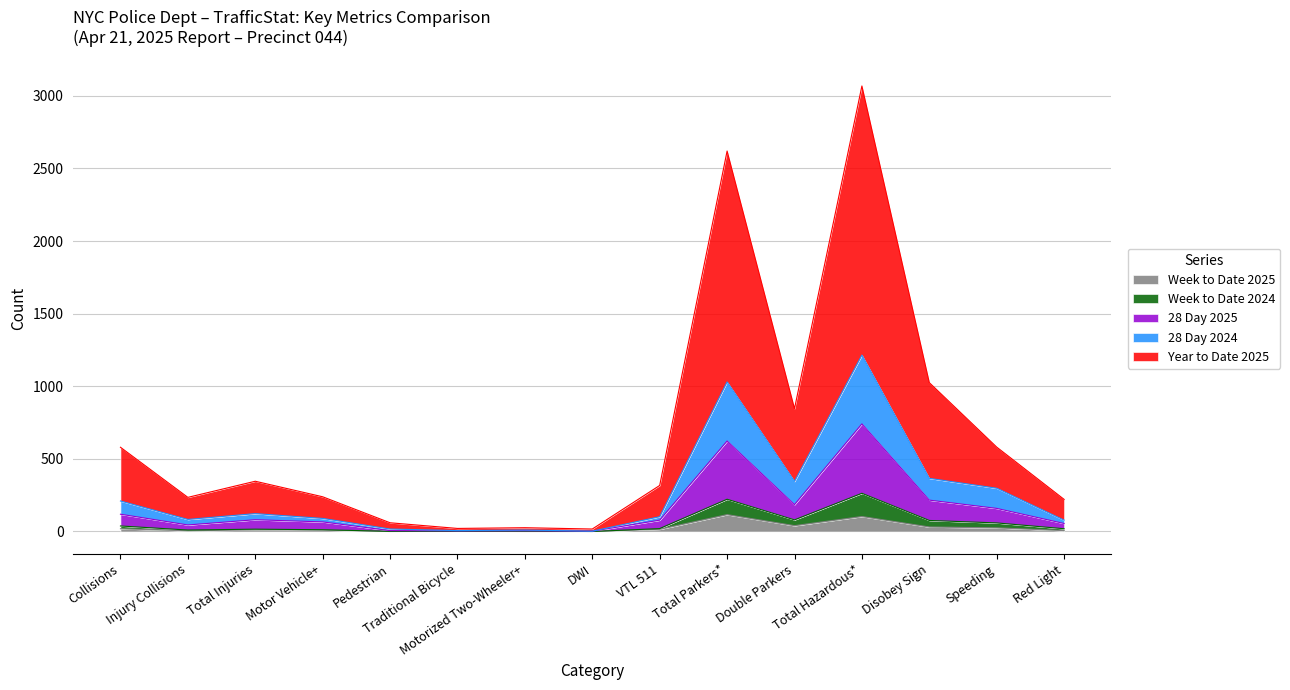

True or false: Week to Date 2024 and 28 Day 2024 cross at least once.

False